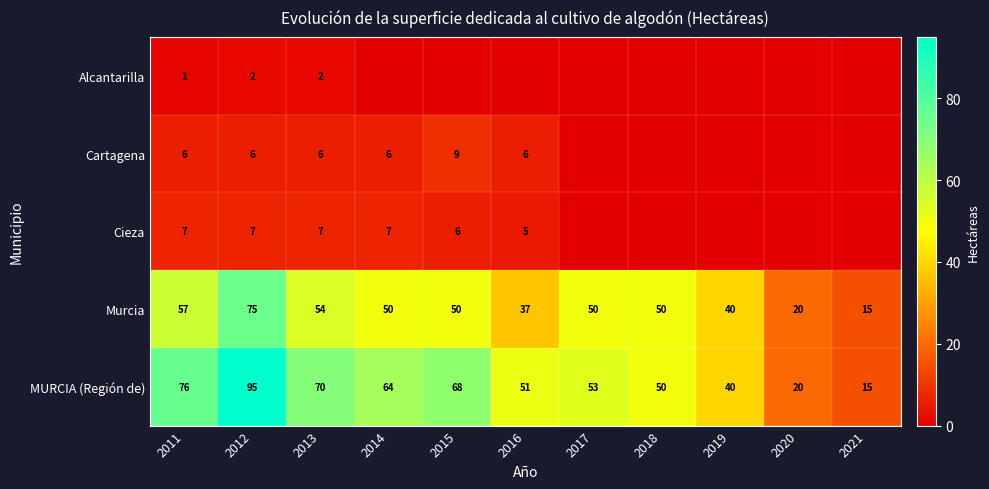

At 2012, list the series in order from smallest to largest.

Alcantarilla, Cartagena, Cieza, Murcia, MURCIA (Región de)